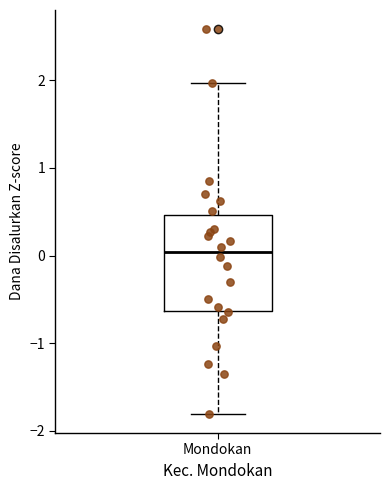

Transcribe this box plot: give where the median line is, the range the box spans, and where the two whiskers end, as read against the y-axis. The values are not printed on the chart, so give them approximately, as read against the axis.

median 0.0, box -0.6 to 0.5, whiskers -1.8 to 2.0